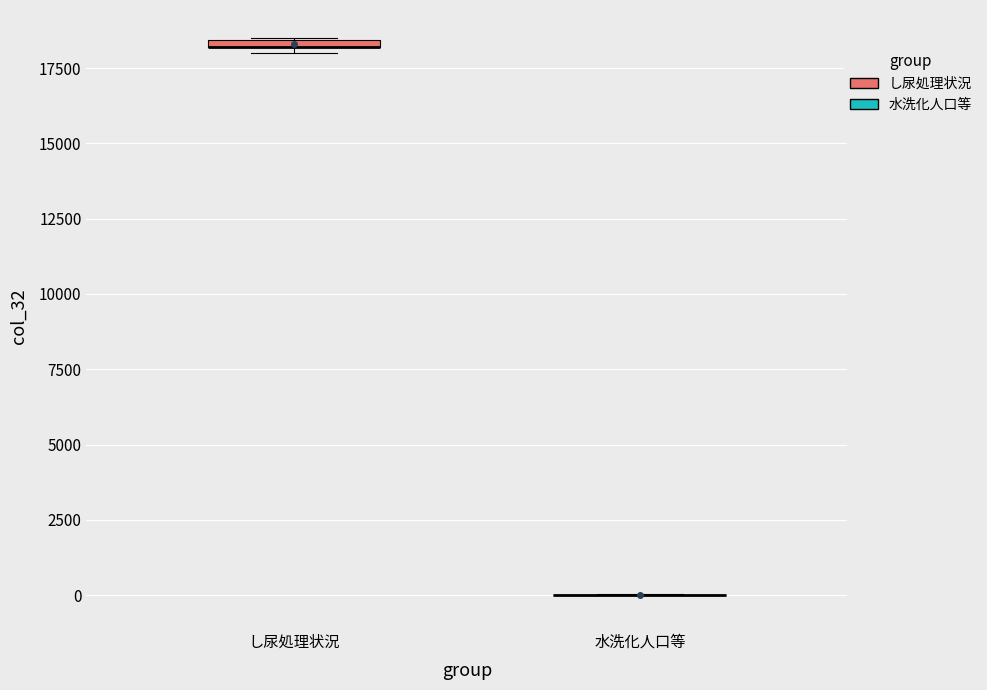

Where is the lower edge of the box for し尿処理状況 on the y-axis? The values are not printed on the chart, so give them approximately, as read against the axis.

18000